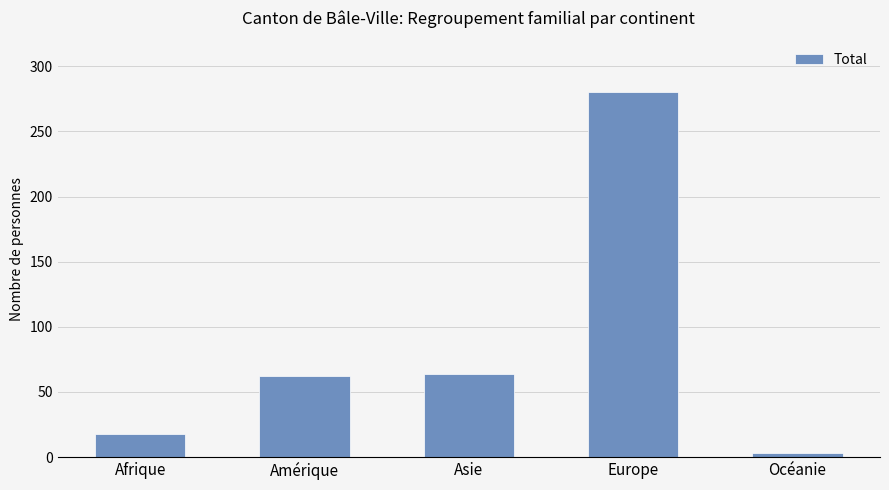

Between Océanie and Europe, which is larger?

Europe